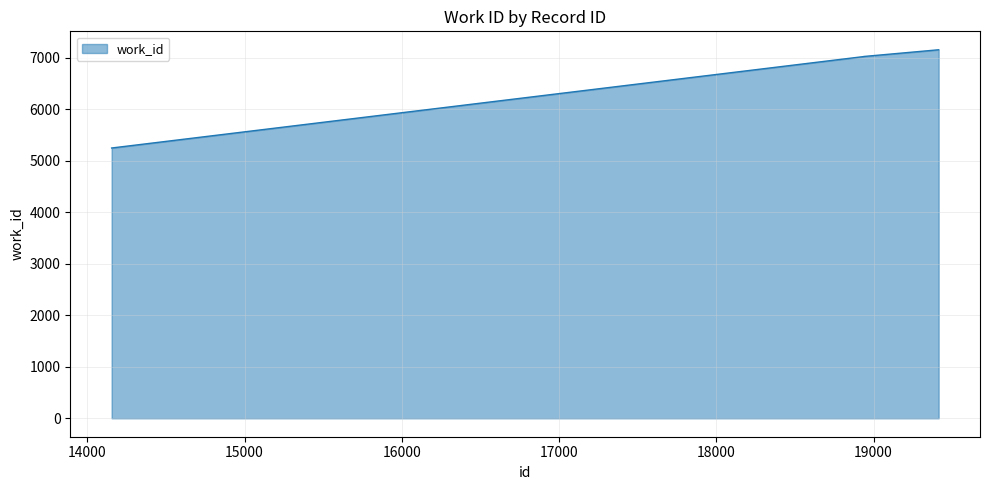

What is the greatest value displayed?

7154